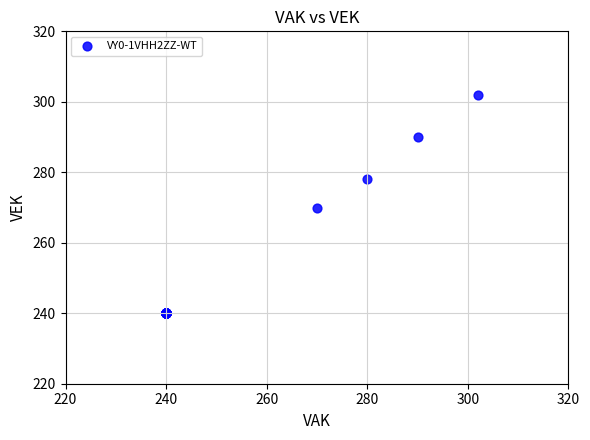

What Y value in the scatter plot is closest to 271?

270